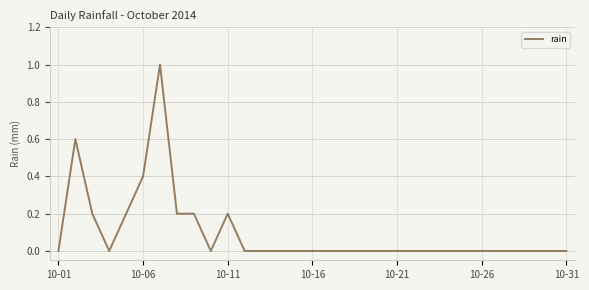

Reading left to right, extract all data points from this chart.

0.0	0.6	0.2	0.0	0.2	0.4	1.0	0.2	0.2	0.0	0.2	0.0	0.0	0.0	0.0	0.0	0.0	0.0	0.0	0.0	0.0	0.0	0.0	0.0	0.0	0.0	0.0	0.0	0.0	0.0	0.0